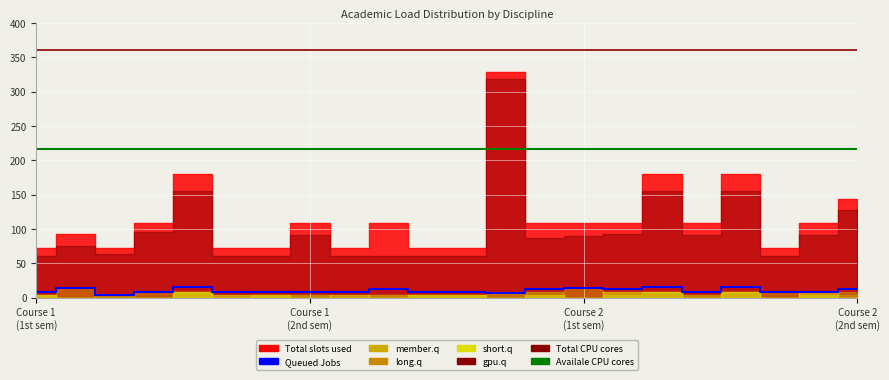

True or false: long.q and gpu.q cross at least once.

False